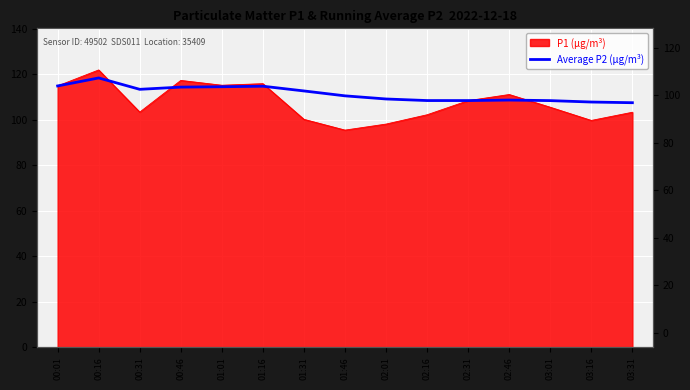

Is it true that the value at 02:01 is 29.7?

False